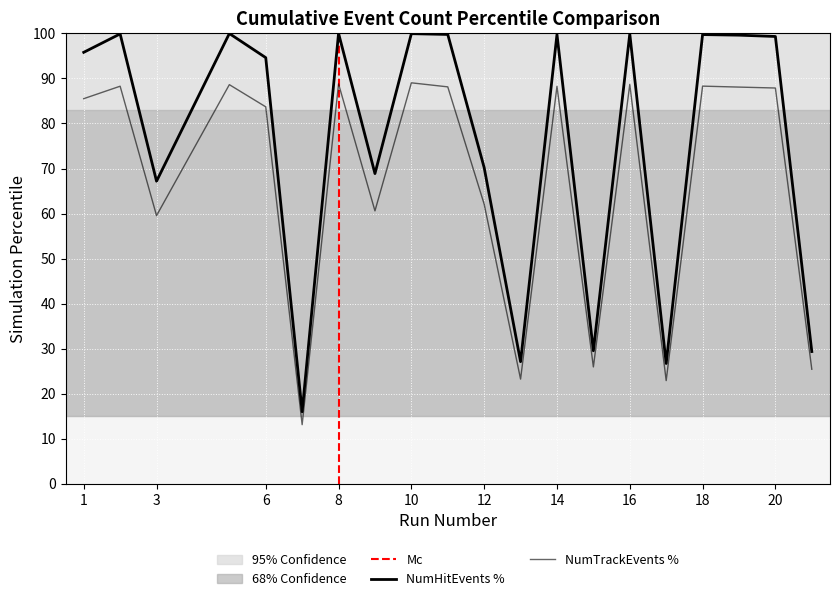

What is the maximum value shown in the chart?

100.0